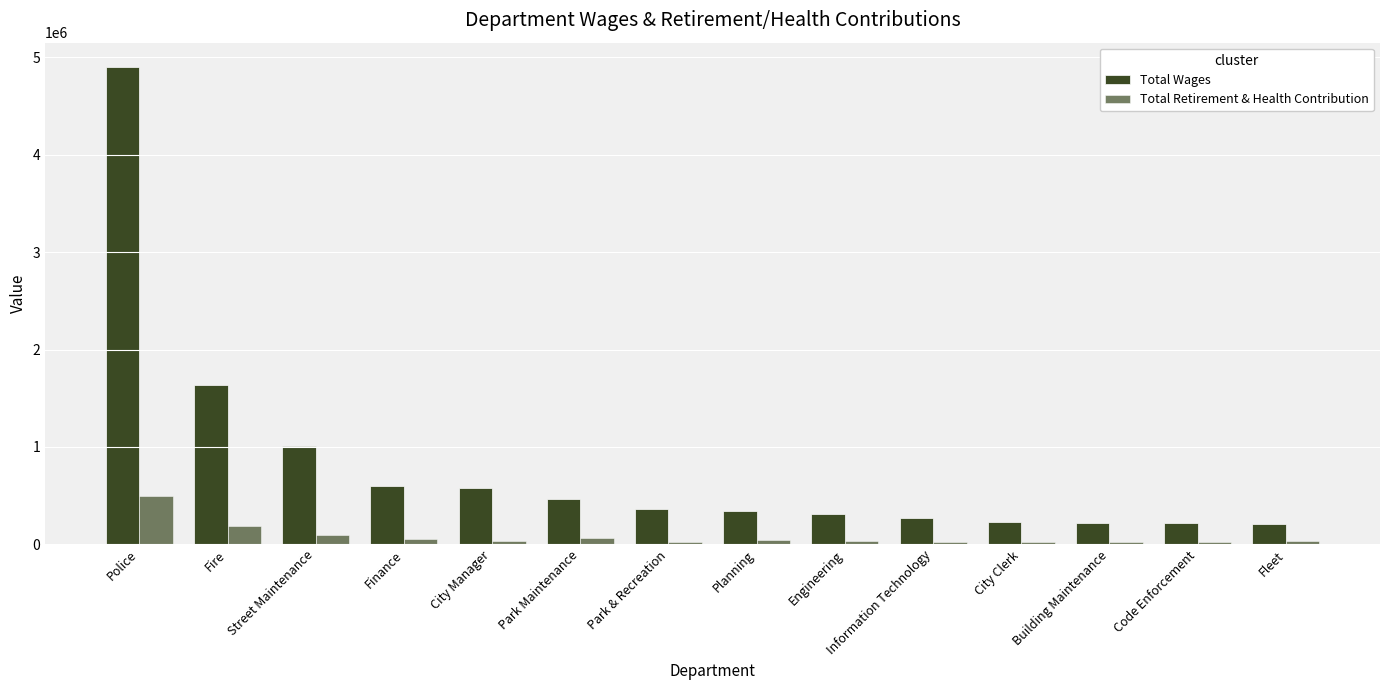

True or false: Total Retirement & Health Contribution has a value of 46479 at Engineering.

False